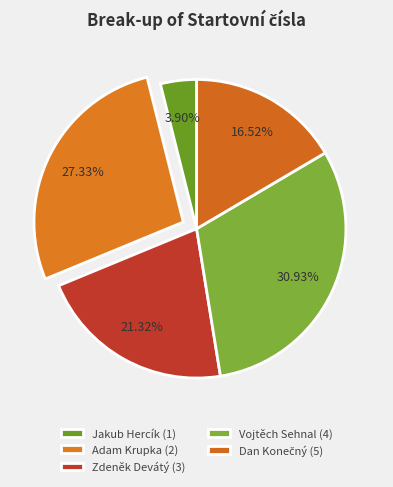

To the nearest percent, what is the difference between the Adam Krupka (2) and Zdeněk Devátý (3) slice percentages?

6%